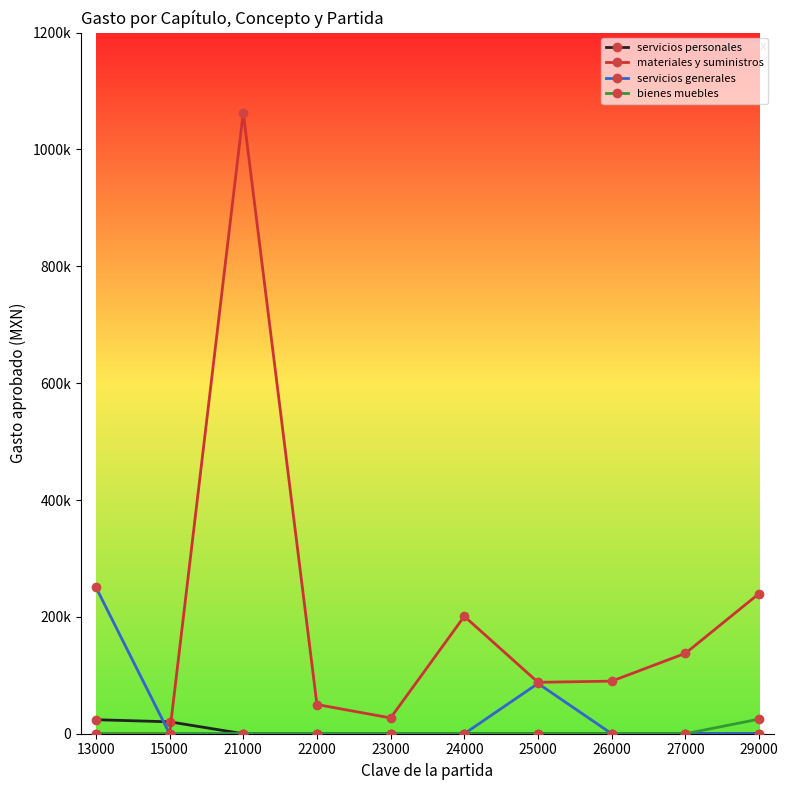

What are all the series names shown in the legend?

servicios personales, materiales y suministros, servicios generales, bienes muebles